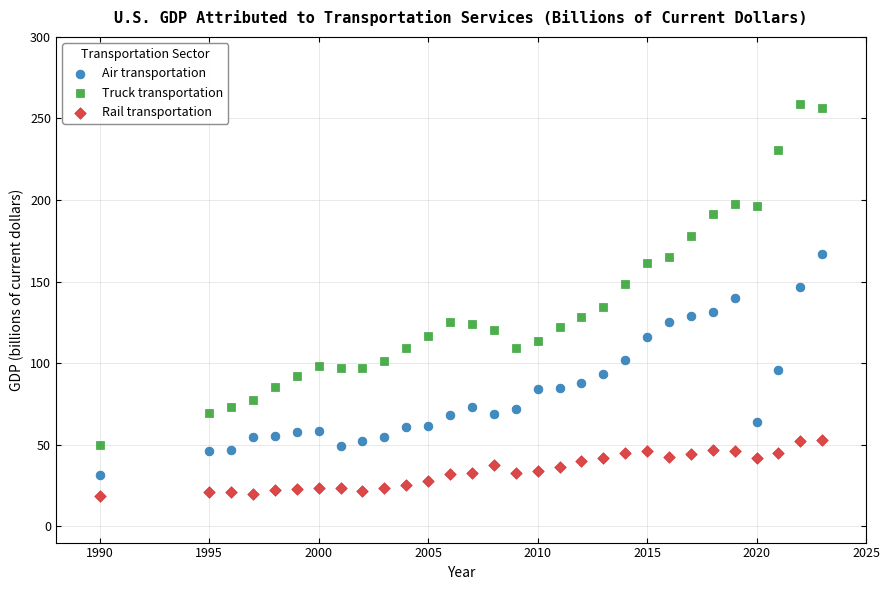

Across all data points, what is the range of X values (max minus min)?

33.0